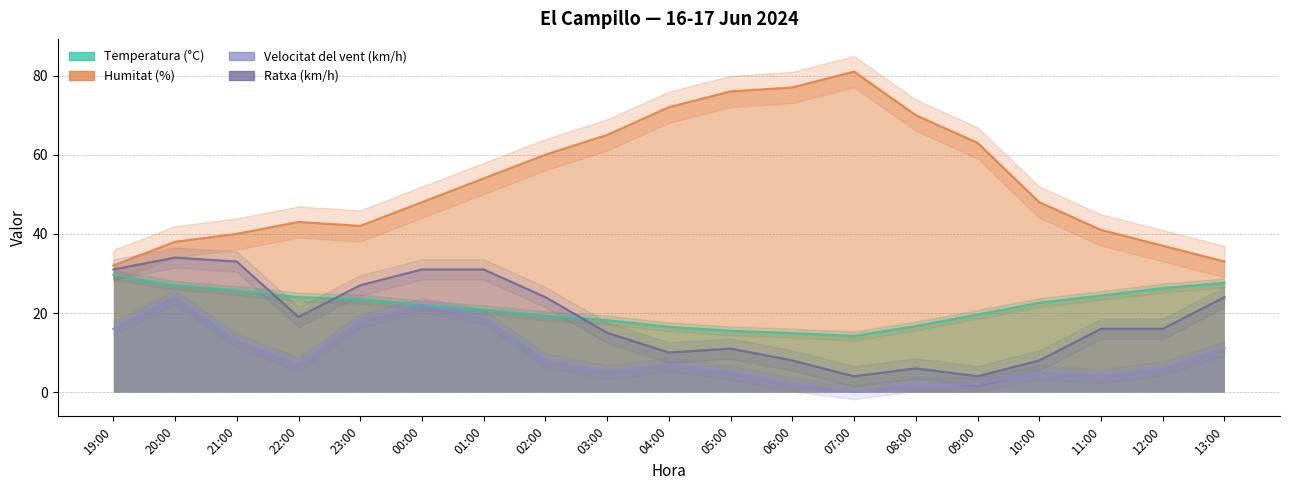

At which label is Ratxa (km/h) closest to 19?

22:00